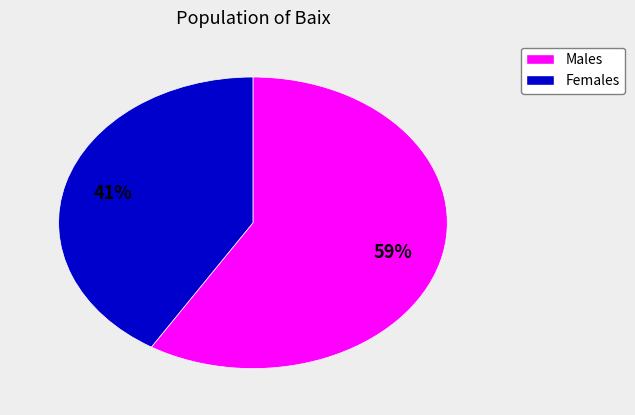

How many segments does this pie chart have?

2